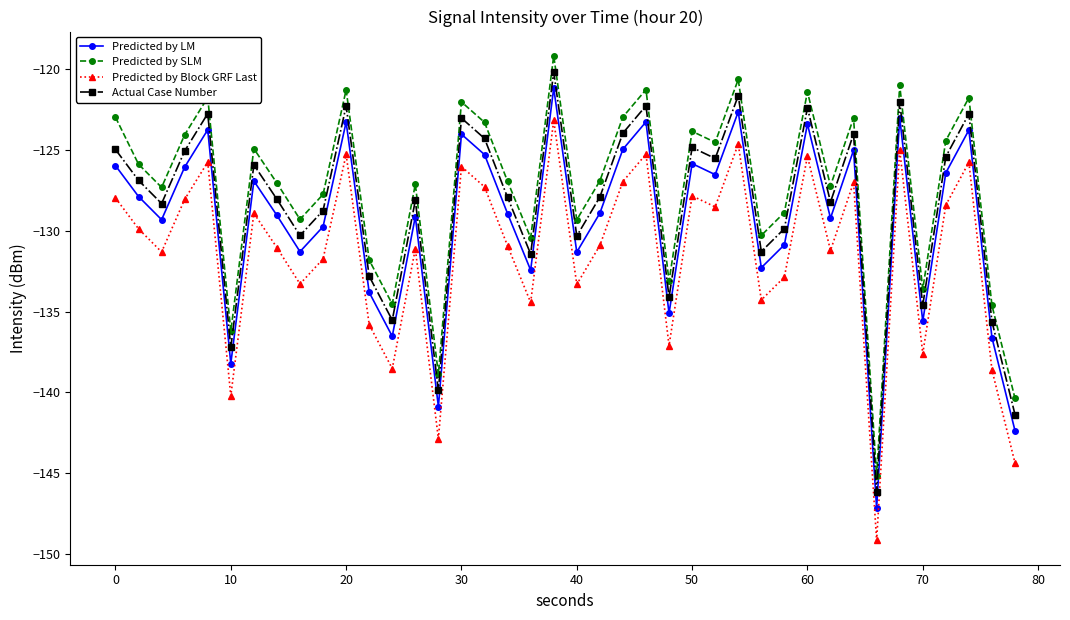

What is the minimum value for Predicted by Block GRF Last?

-149.2